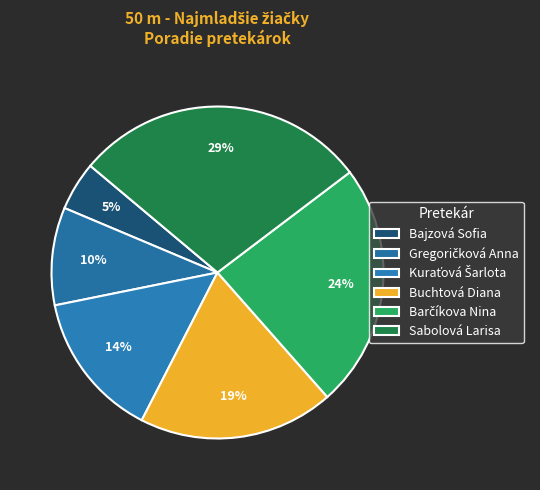

Rank the categories by value from highest to lowest.

Sabolová Larisa, Barčíkova Nina, Buchtová Diana, Kuraťová Šarlota, Gregoričková Anna, Bajzová Sofia